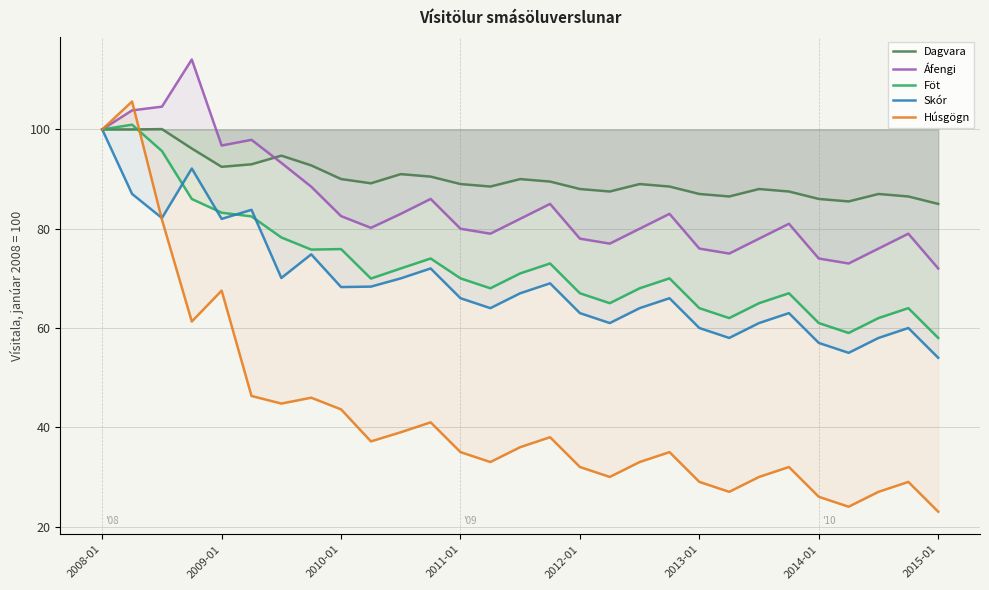

What is the value of the Dagvara point at the 1st from the left?

100.0